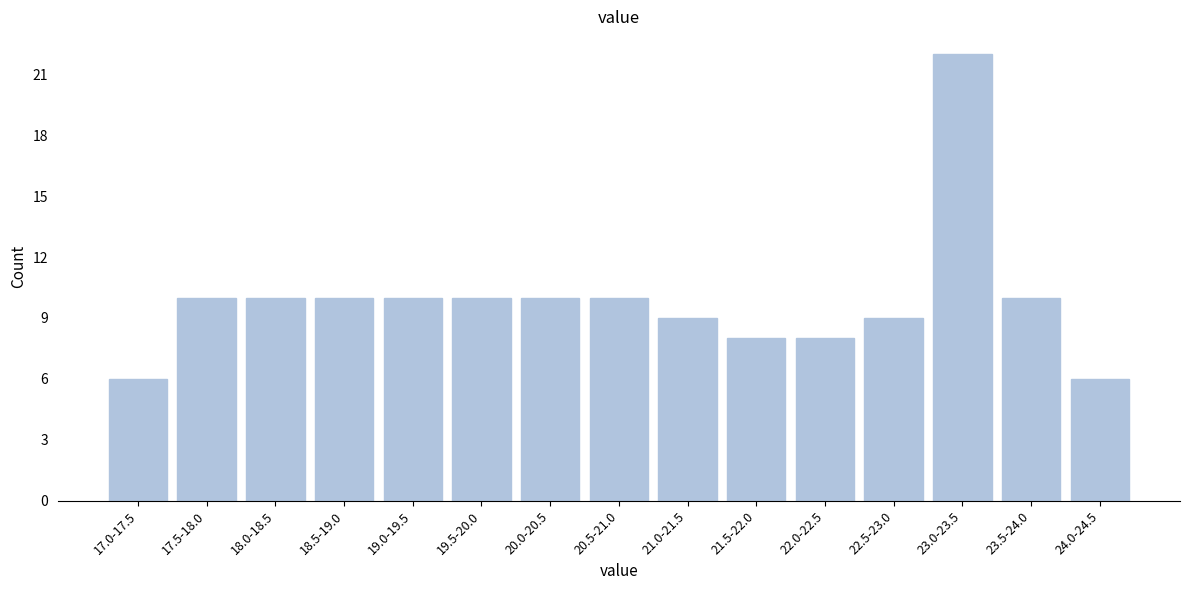

Reading left to right, list all the values displayed in this chart.

6	10	10	10	10	10	10	10	9	8	8	9	22	10	6